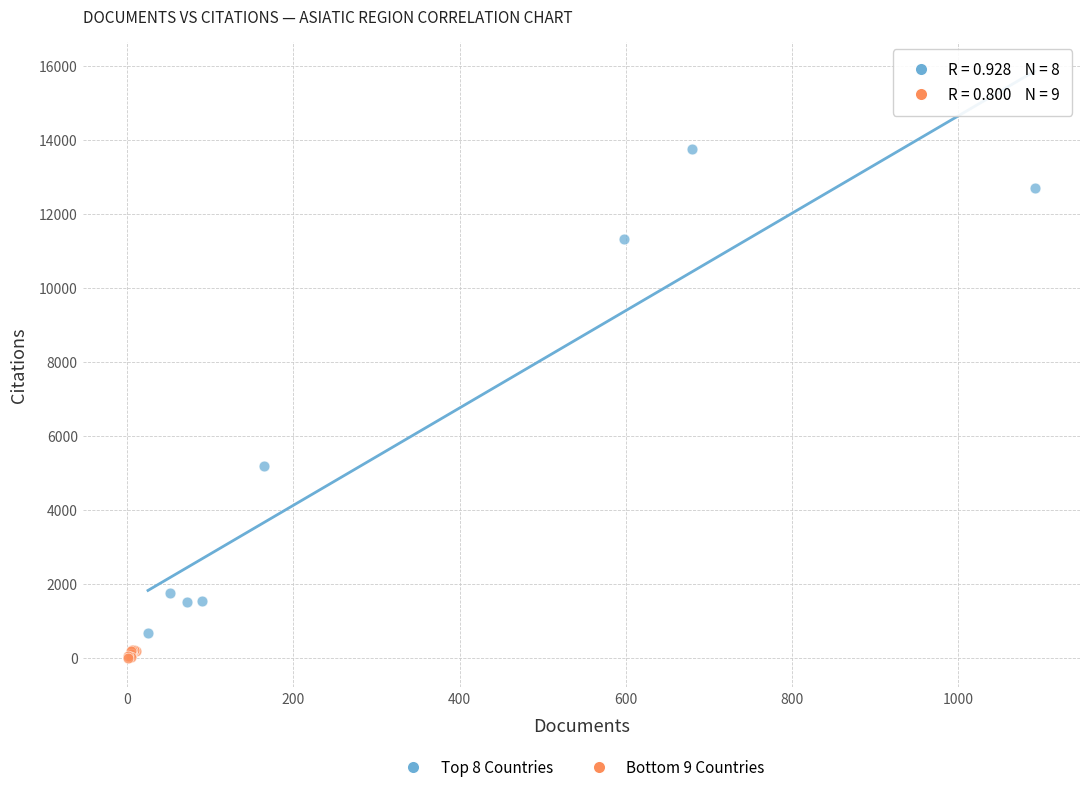

Which series contains the highest Y value?

Top 8 Countries